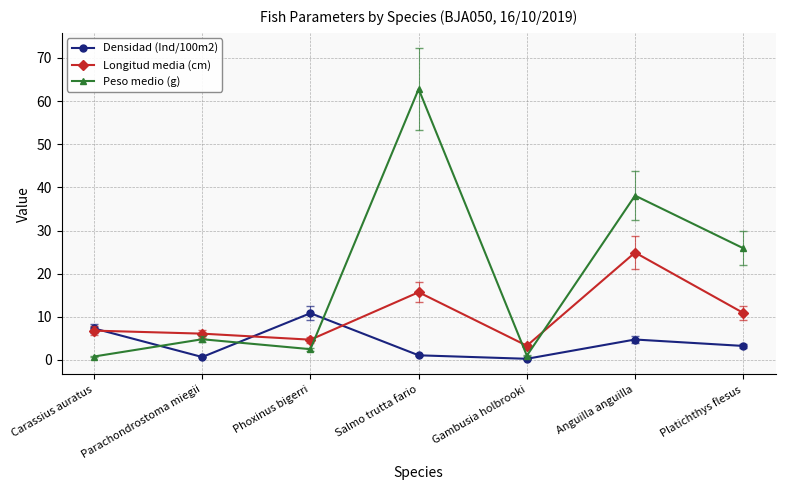

What is the label of the 5th point from the right?

Phoxinus bigerri